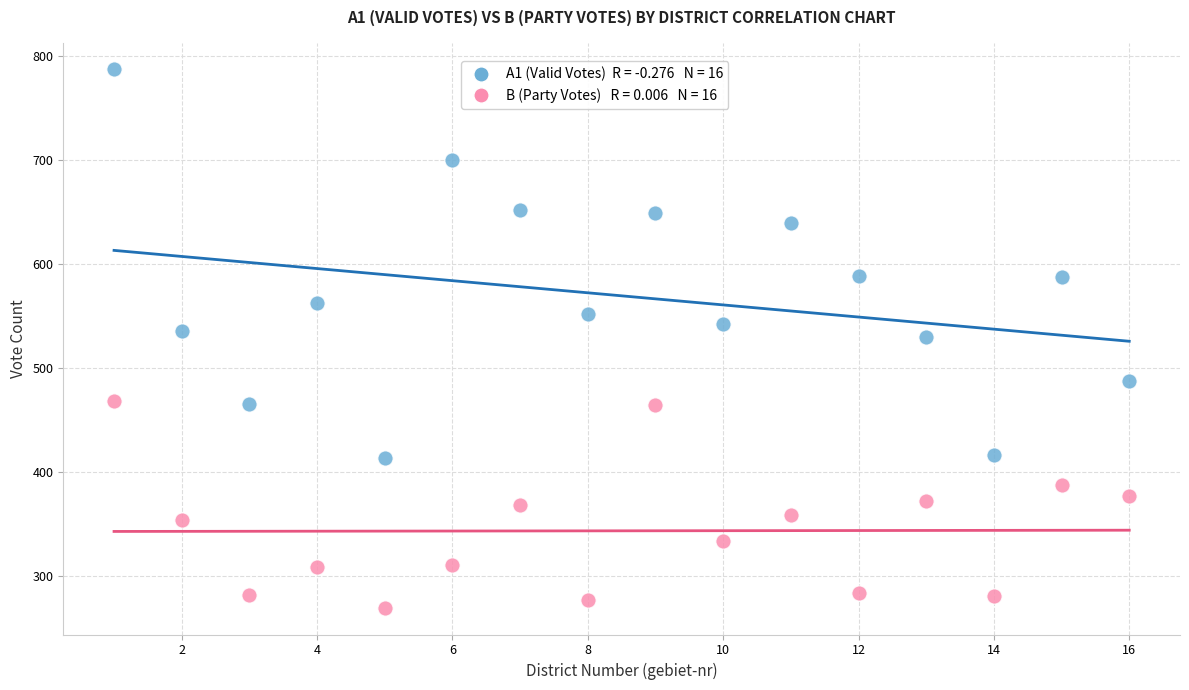

Across all data points, what is the range of Y values (max minus min)?

517